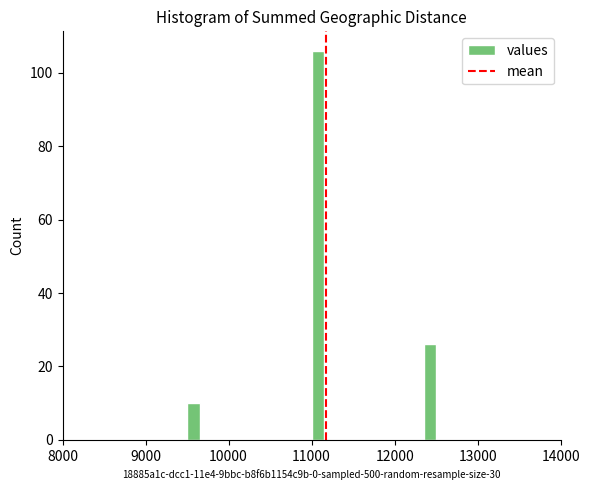

Read against the x-axis, roughly where is the centre of the tallest bar?

11100